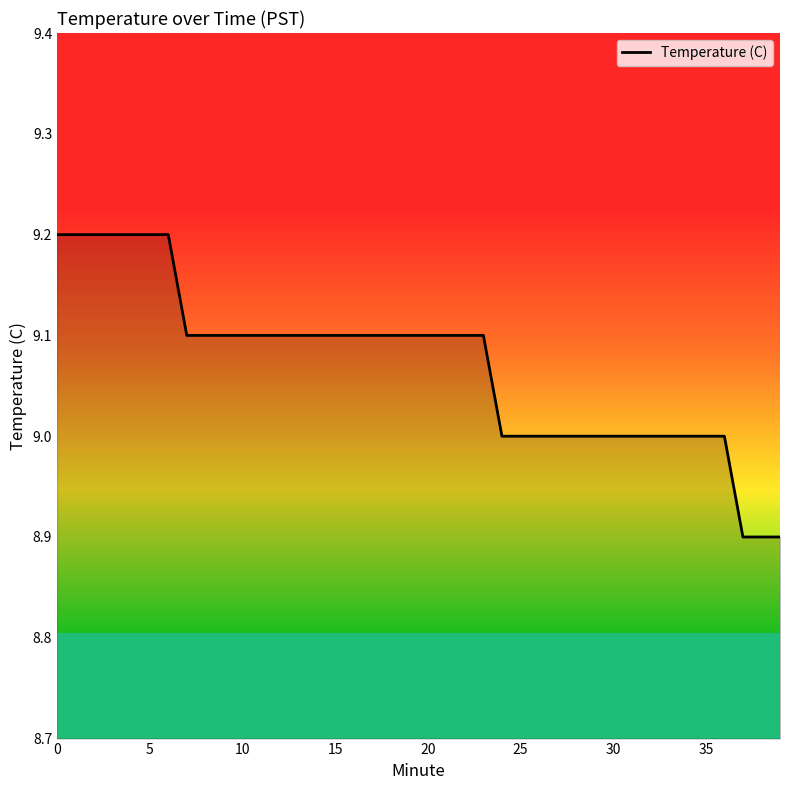

What is the maximum value shown in the chart?

9.2